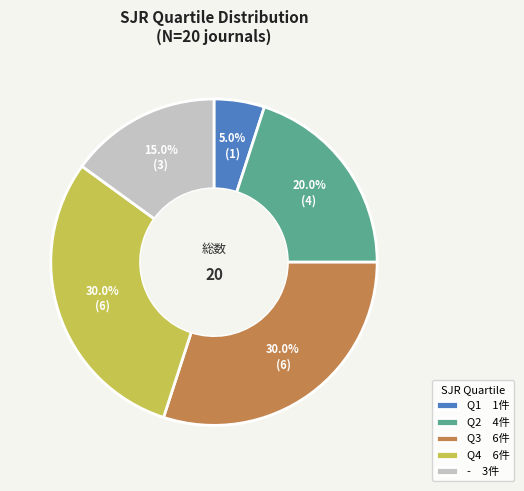

Approximately how many times larger is the value at Q3 6件 compared to Q2 4件?

1.5